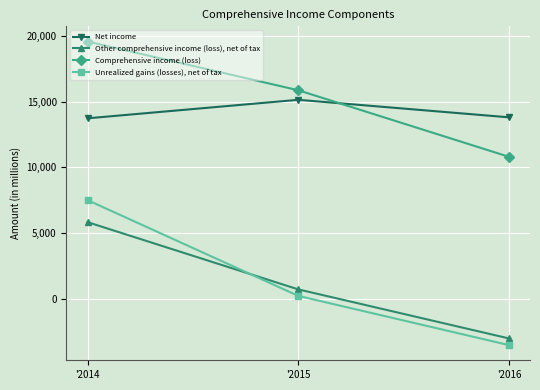

List the series in order of their peak value, highest first.

Comprehensive income (loss), Net income, Unrealized gains (losses), net of tax, Other comprehensive income (loss), net of tax